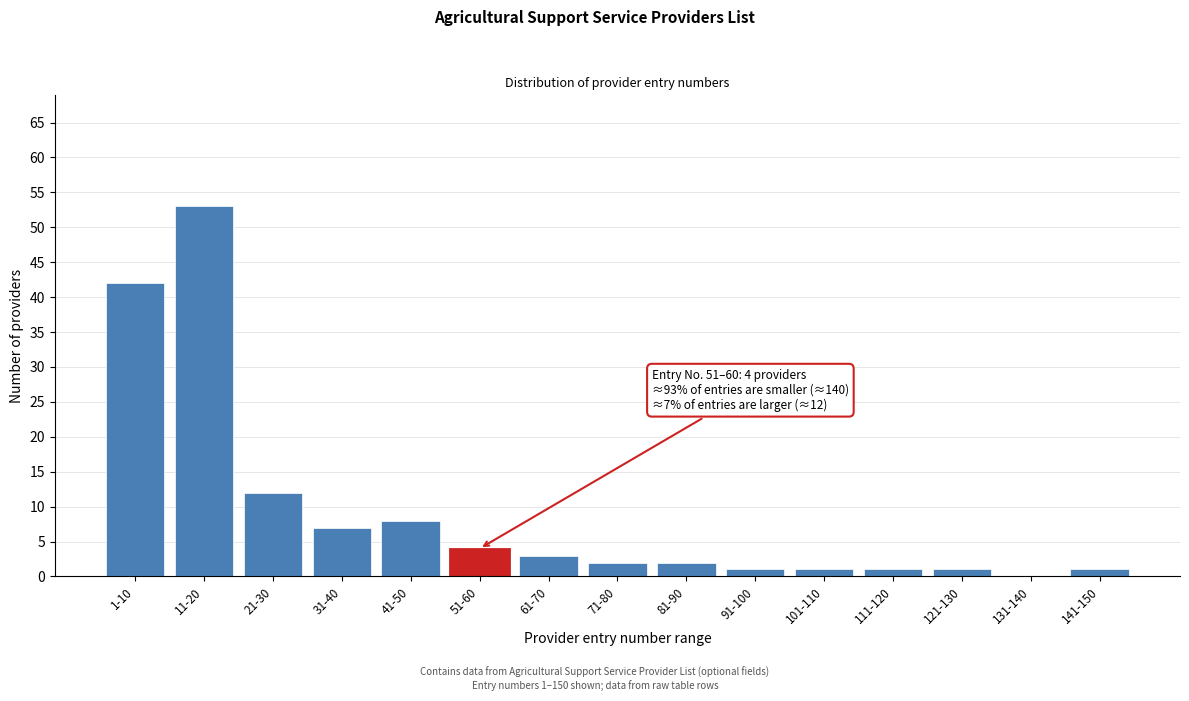

Reading left to right, transcribe all the data shown in this chart.

1-10=42	11-20=53	21-30=12	31-40=7	41-50=8	51-60=4	61-70=3	71-80=2	81-90=2	91-100=1	101-110=1	111-120=1	121-130=1	131-140=0	141-150=1